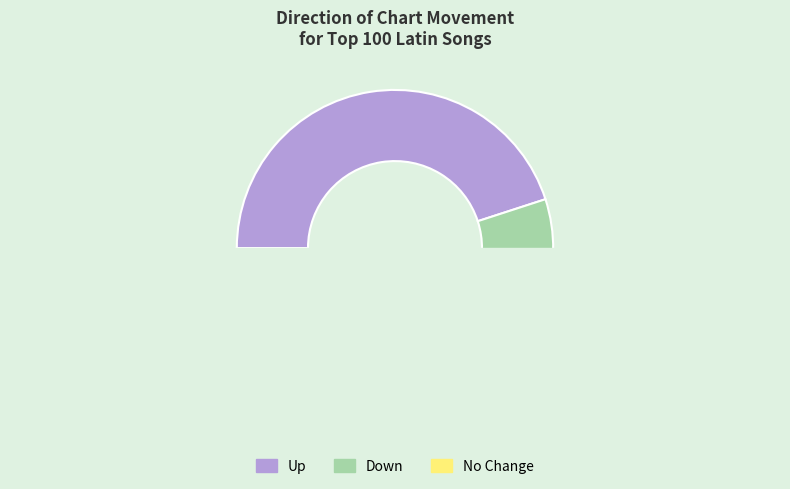

True or false: down accounts for 56% of the total.

False